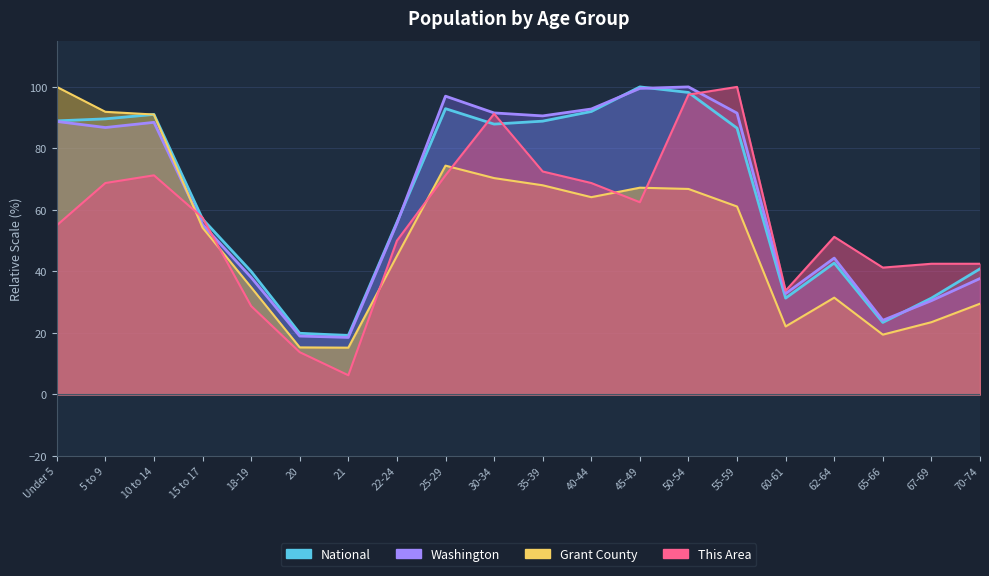

At which category does the chart reach its minimum across all series?

21